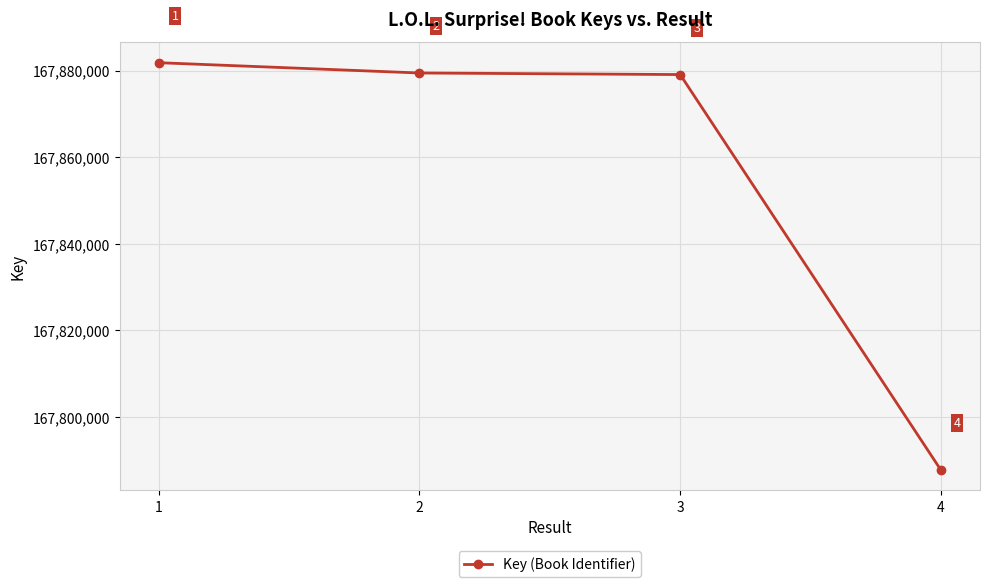

What is the ratio of the value at 2 to the value at 4?

1.0